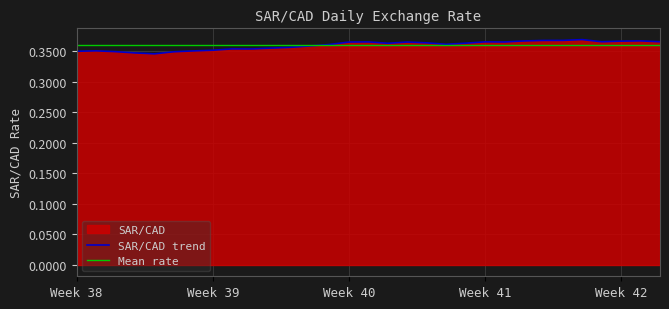

What is the sum of the values at 2022-09-09 and 2022-09-15?

0.7